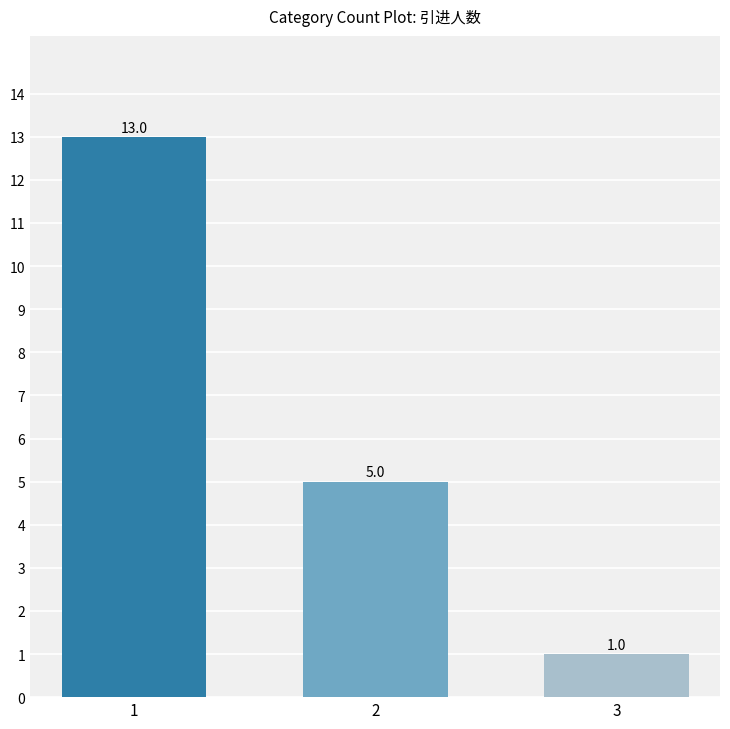

Read the value at 1.

13